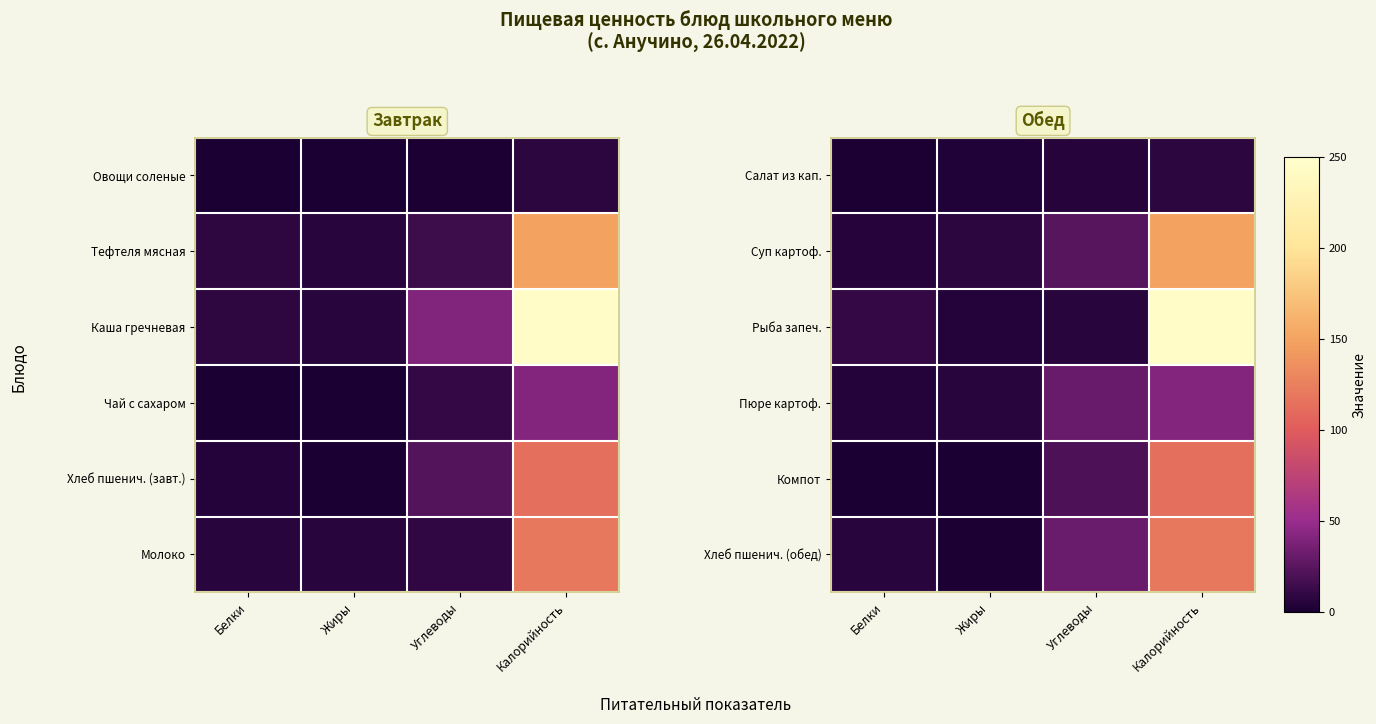

At which label is Салат из кап. closest to 4?

Жиры